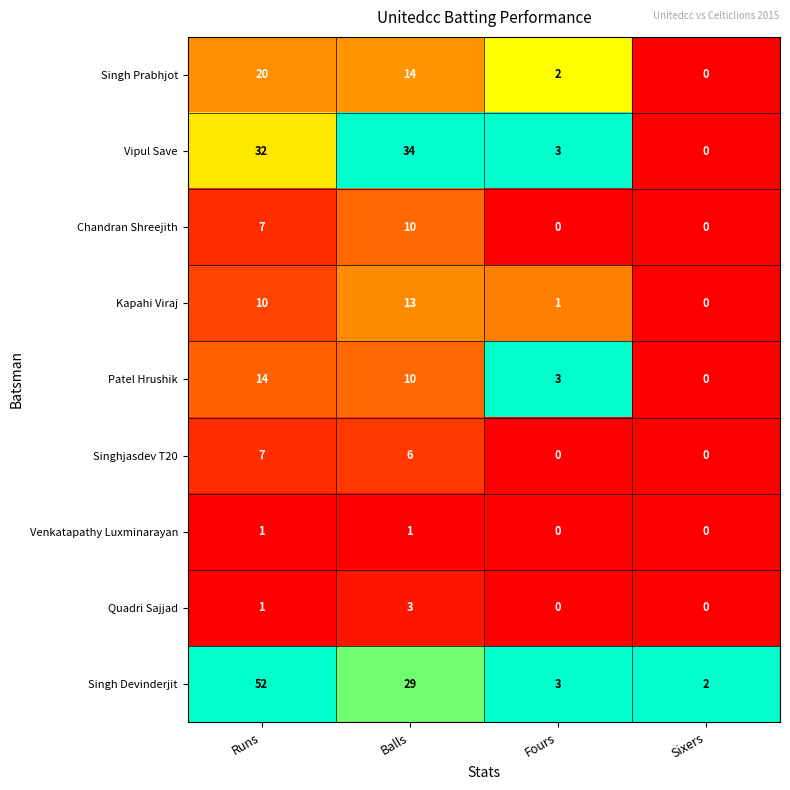

Between Runs and Fours, which series saw the biggest shift?

Singh Devinderjit